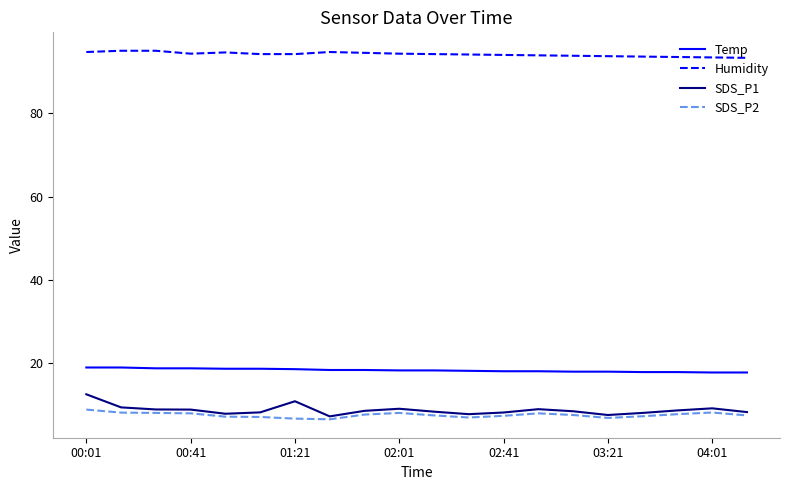

Which series has the largest total across all categories?

Humidity